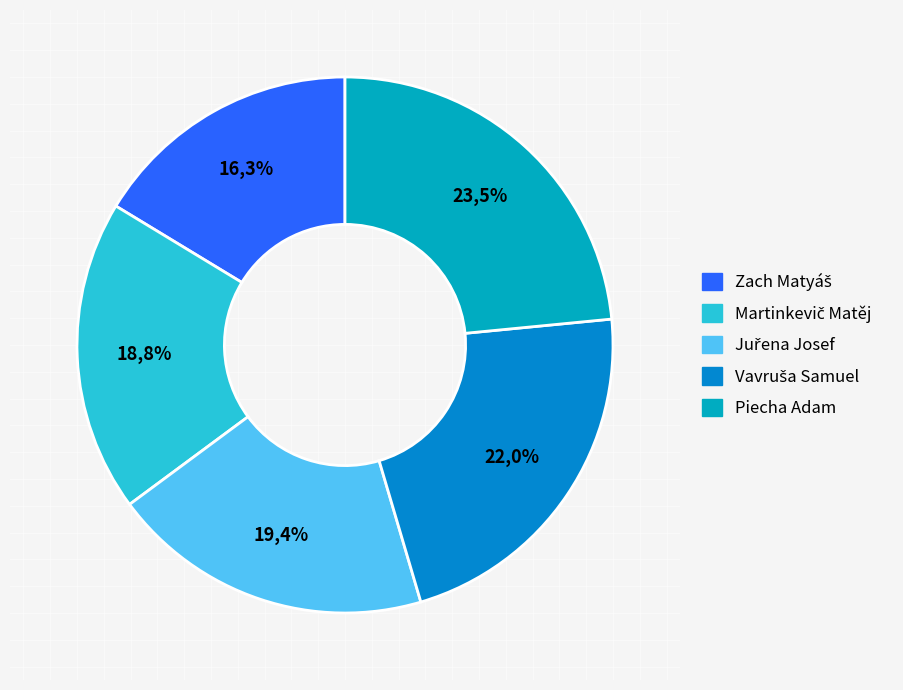

Is it true that Zach Matyáš is 8% of the pie?

False